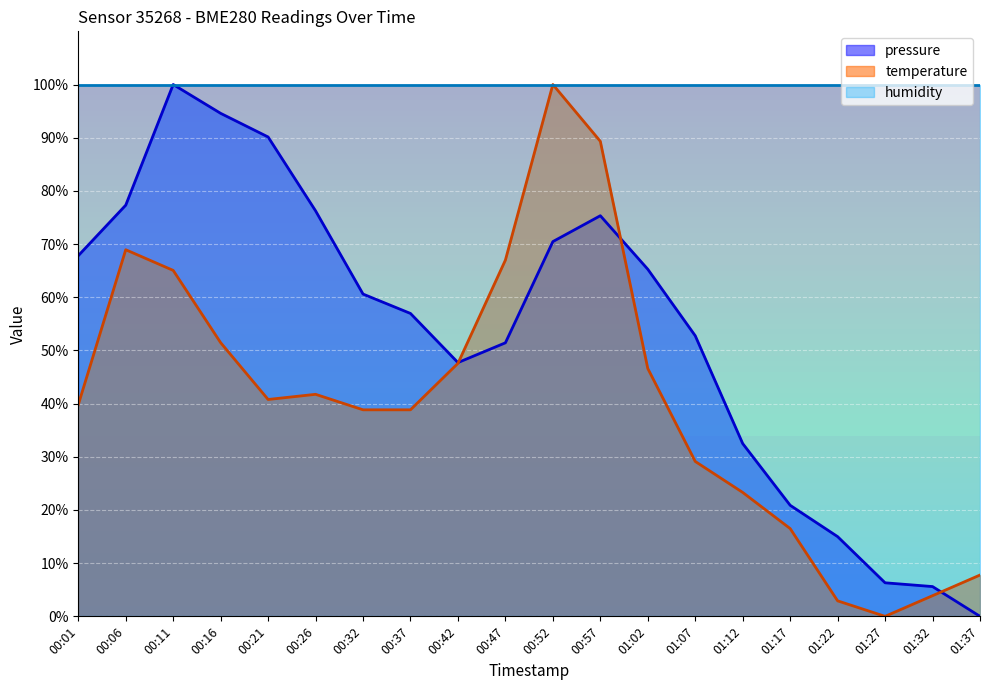

Which series has the largest total across all categories?

humidity